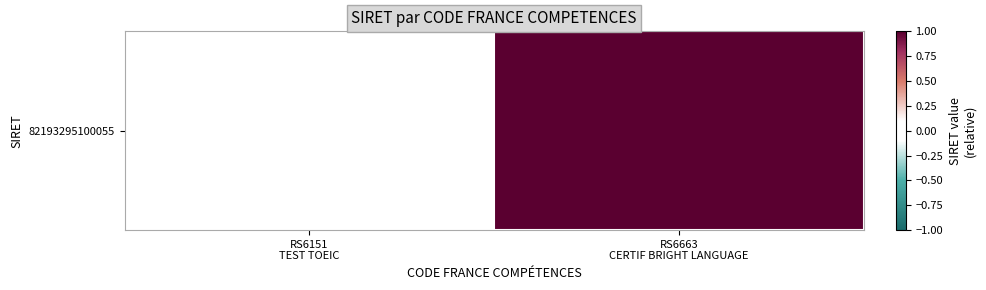

True or false: the data shows 0 at RS6151
TEST TOEIC.

False